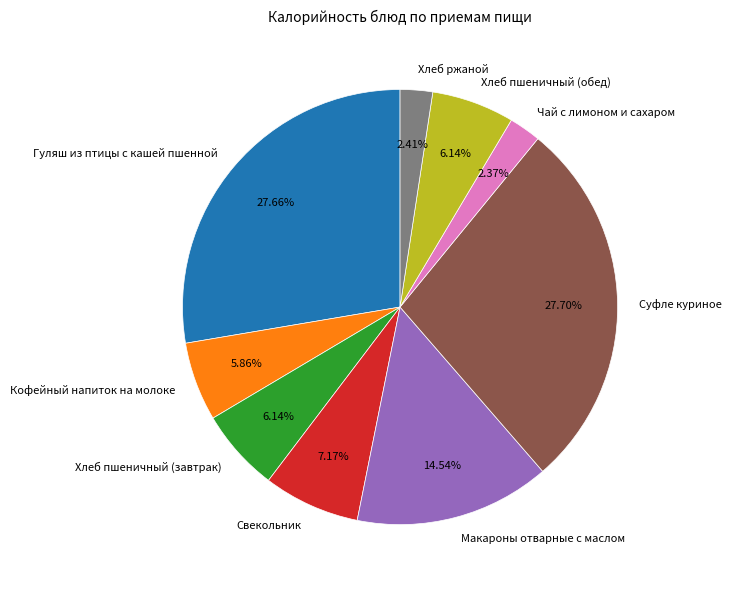

How many segments does this pie chart have?

9